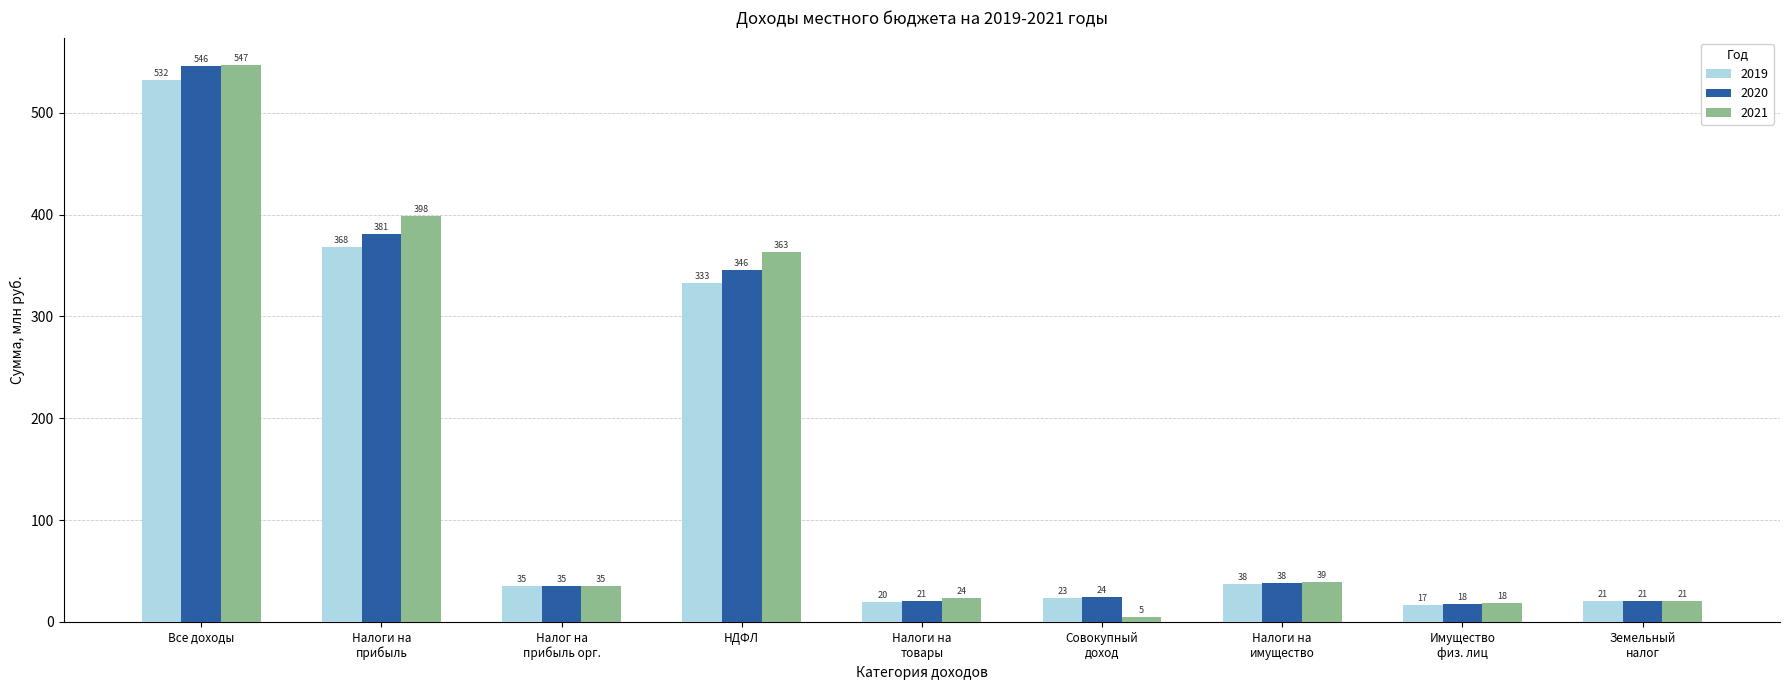

Rank the categories by 2021 value from lowest to highest.

Совокупный
доход, Имущество
физ. лиц, Земельный
налог, Налоги на
товары, Налог на
прибыль орг., Налоги на
имущество, НДФЛ, Налоги на
прибыль, Все доходы